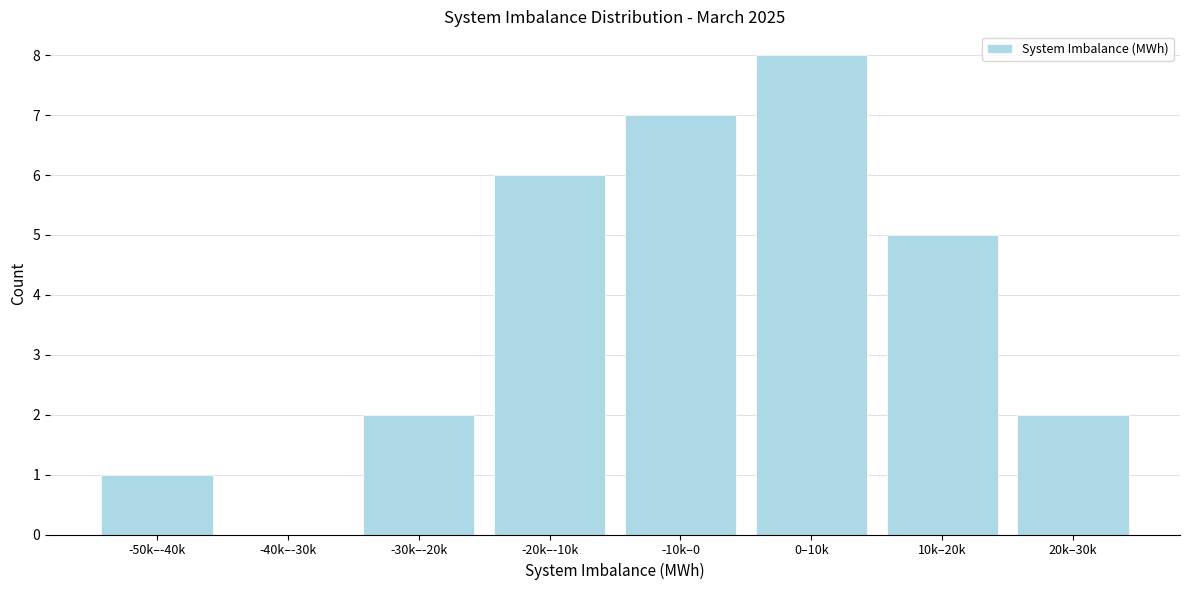

Reading left to right, list all the values displayed in this chart.

-50k–-40k=1	-40k–-30k=0	-30k–-20k=2	-20k–-10k=6	-10k–0=7	0–10k=8	10k–20k=5	20k–30k=2